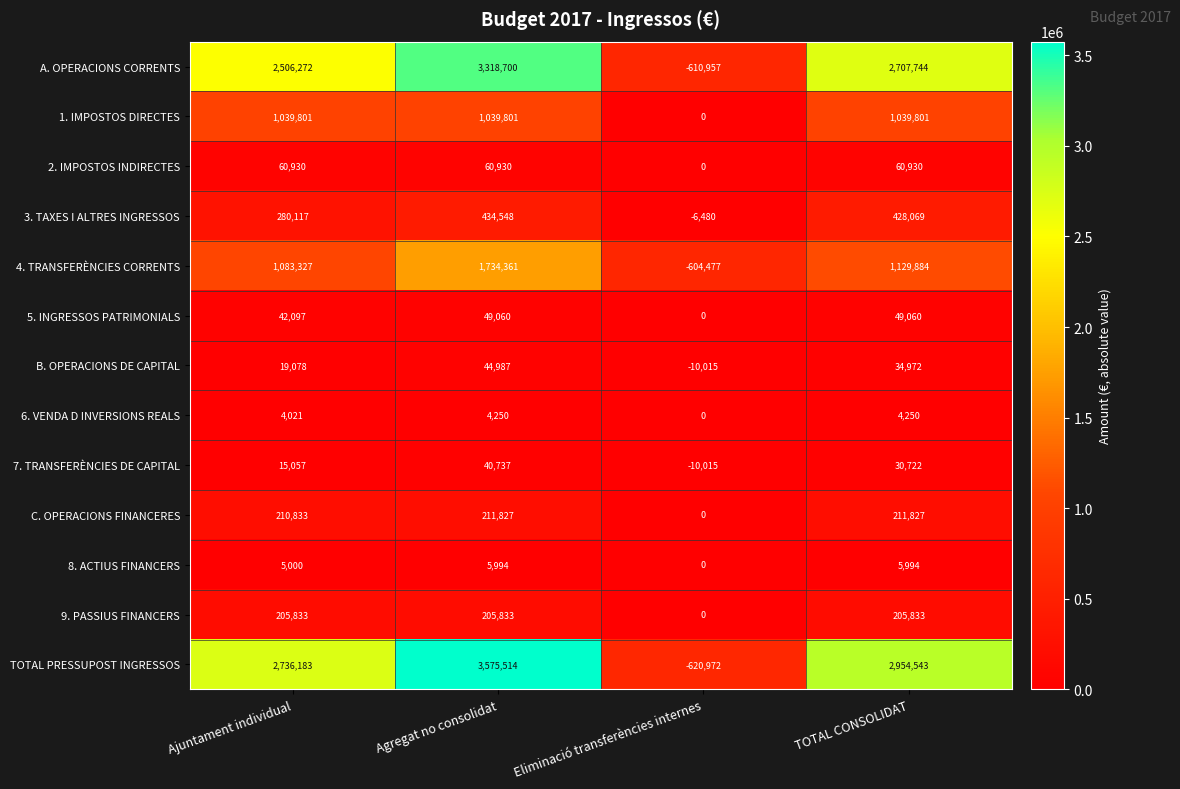

What is the total value across all series at Eliminació transferències internes?

-1862916